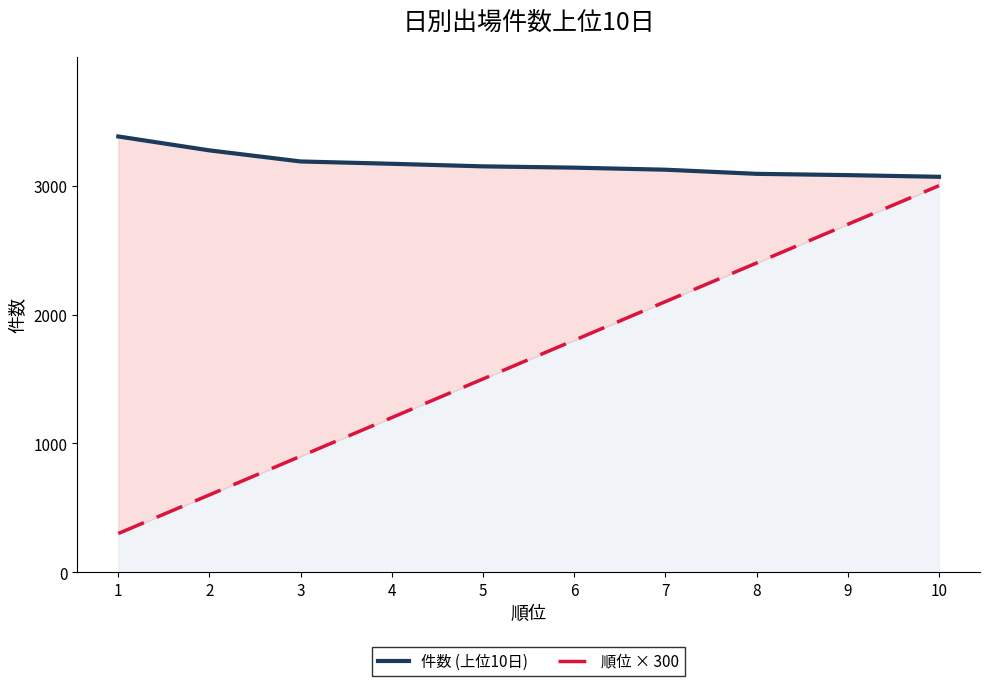

What is the total value across all series at 5?

4650